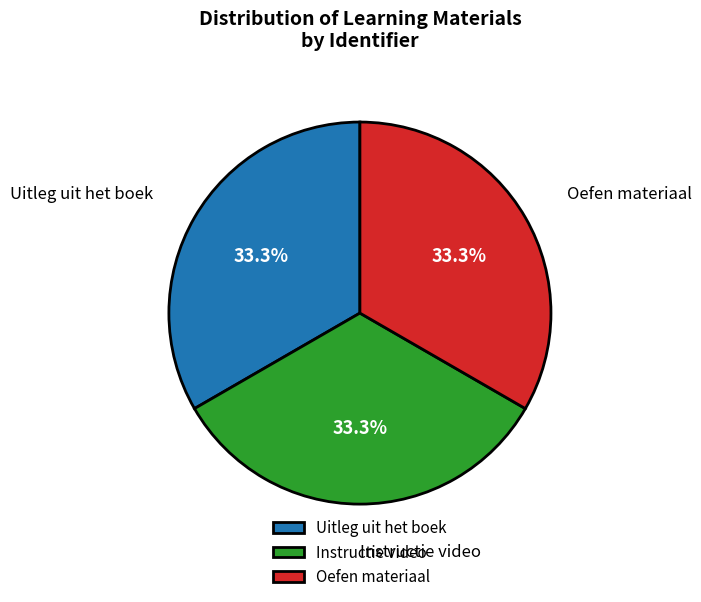

The Instructie video slice represents 33% of the pie. True or false?

True